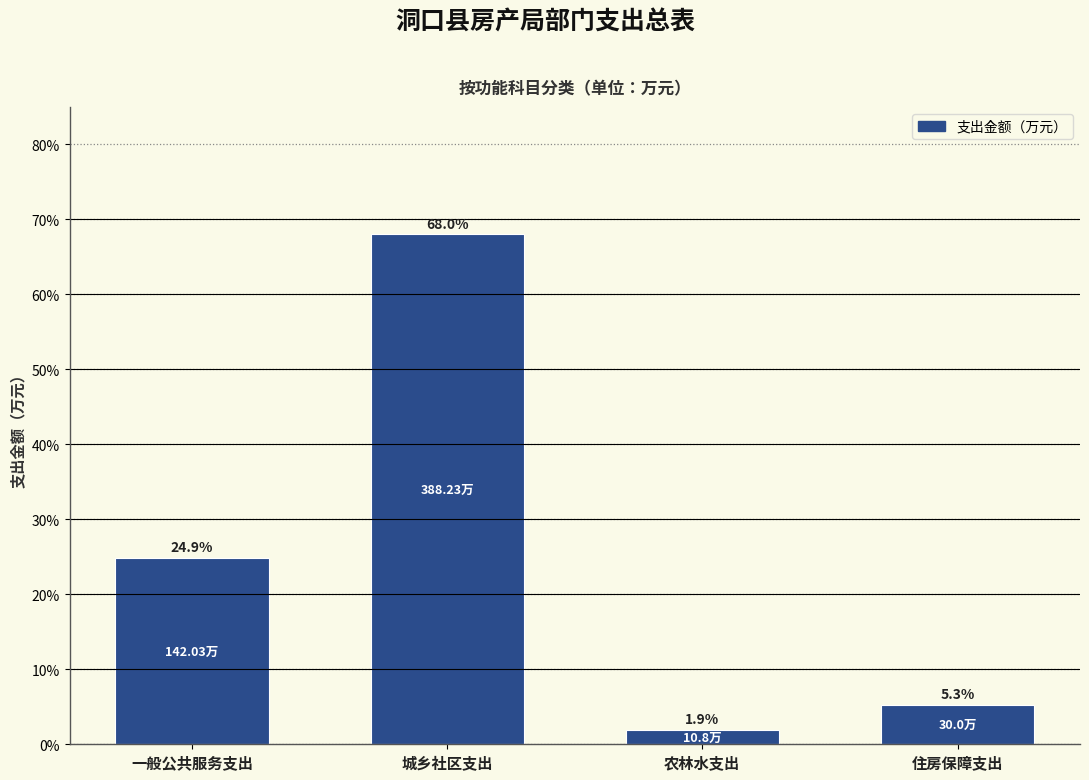

At which label is the value closest to 34?

一般公共服务支出